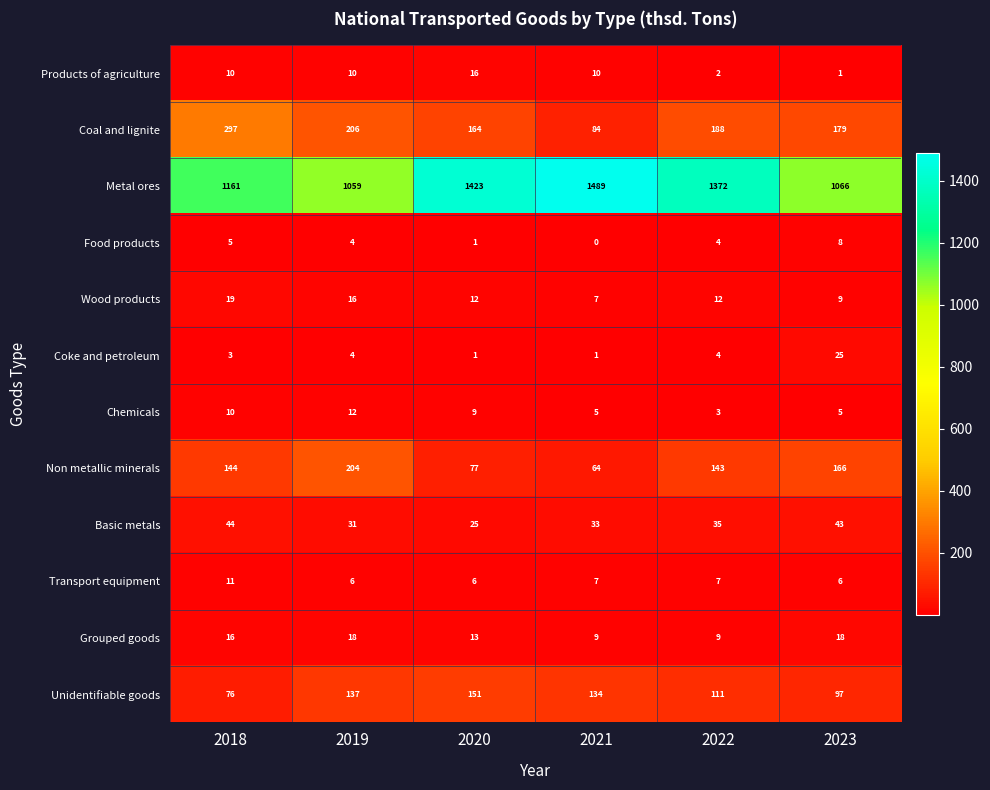

How many data points in Non metallic minerals are less than 144?

3